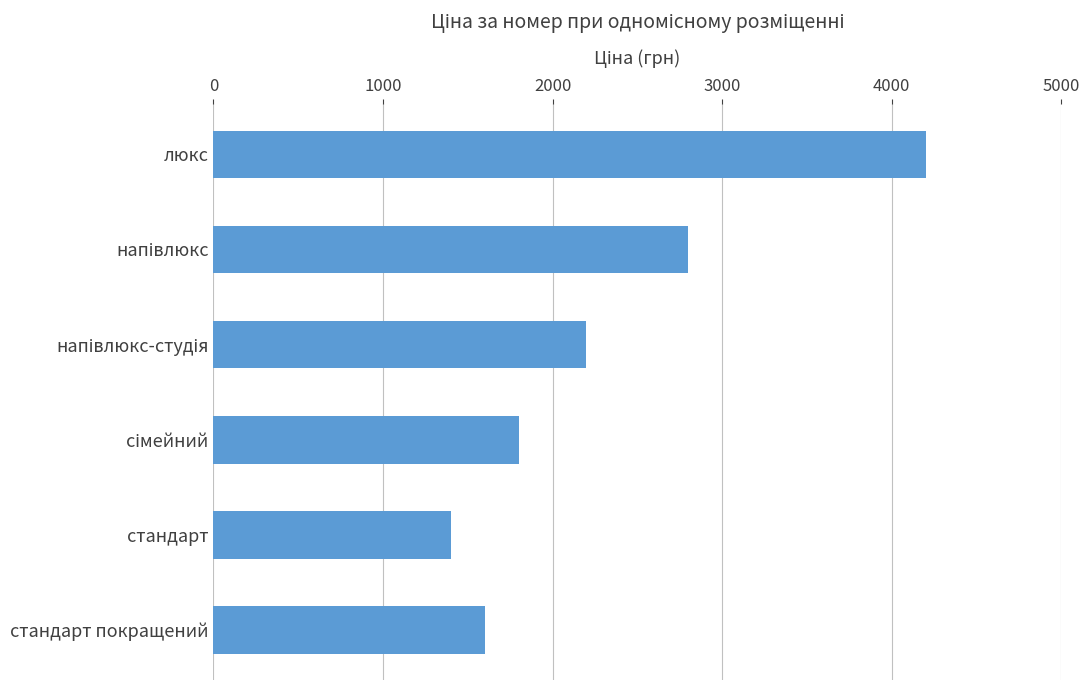

What is the average value?

2333